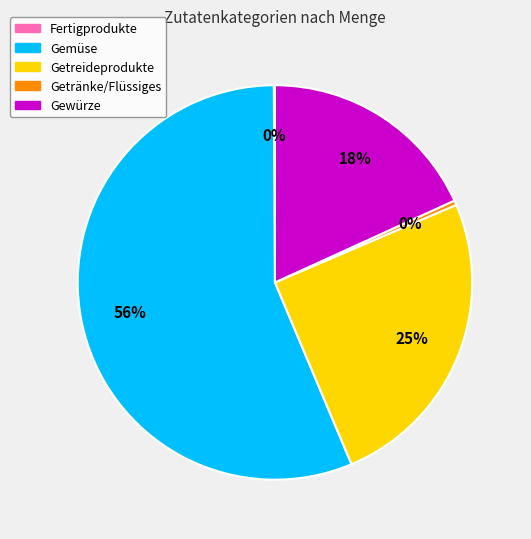

Which slice is the largest?

Gemüse